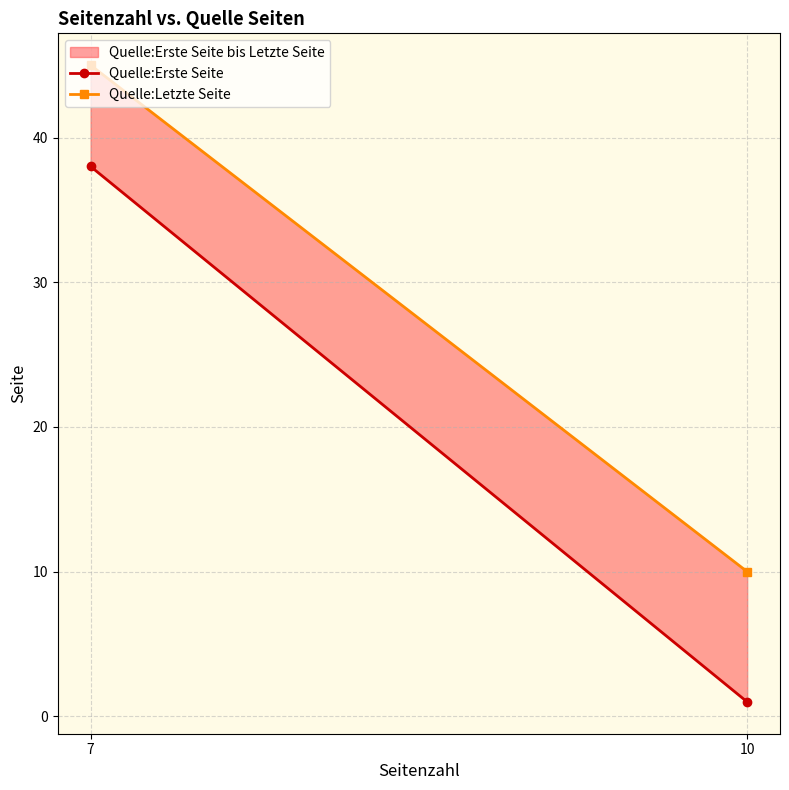

What is the difference between the Quelle:Letzte Seite values at 7 and 10?

35